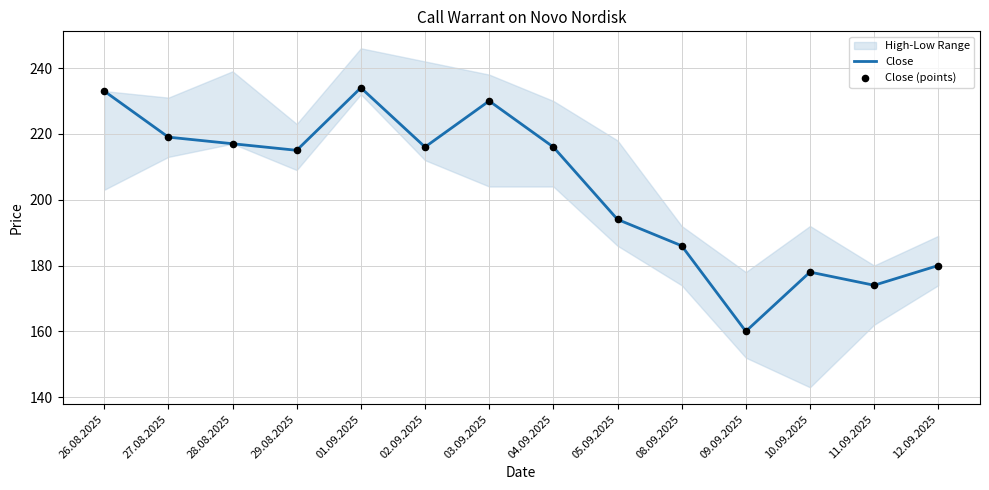

At which category is the sum across all series the highest?

01.09.2025